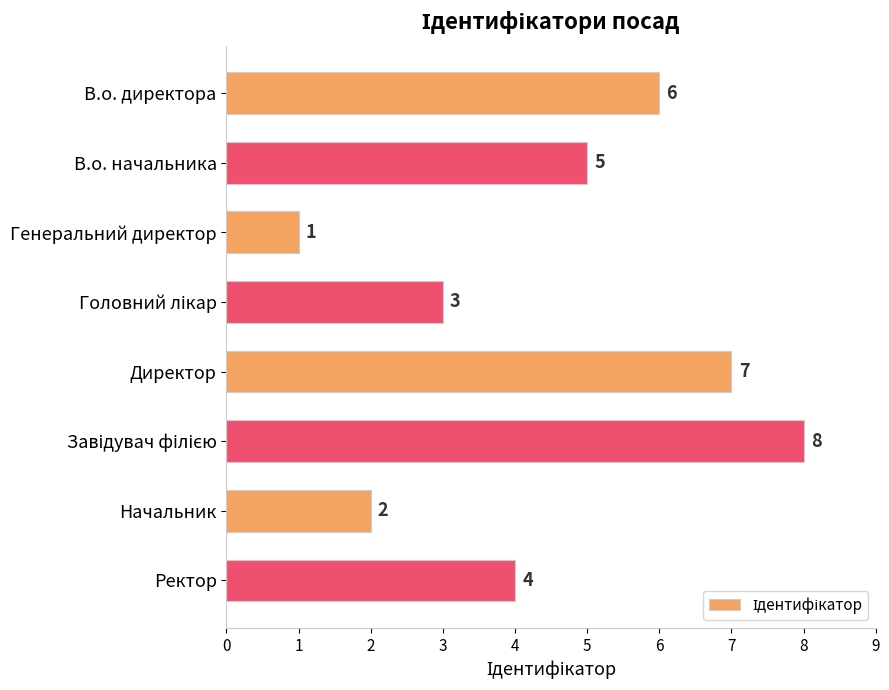

Reading top to bottom, list all the values displayed in this chart.

6	5	1	3	7	8	2	4